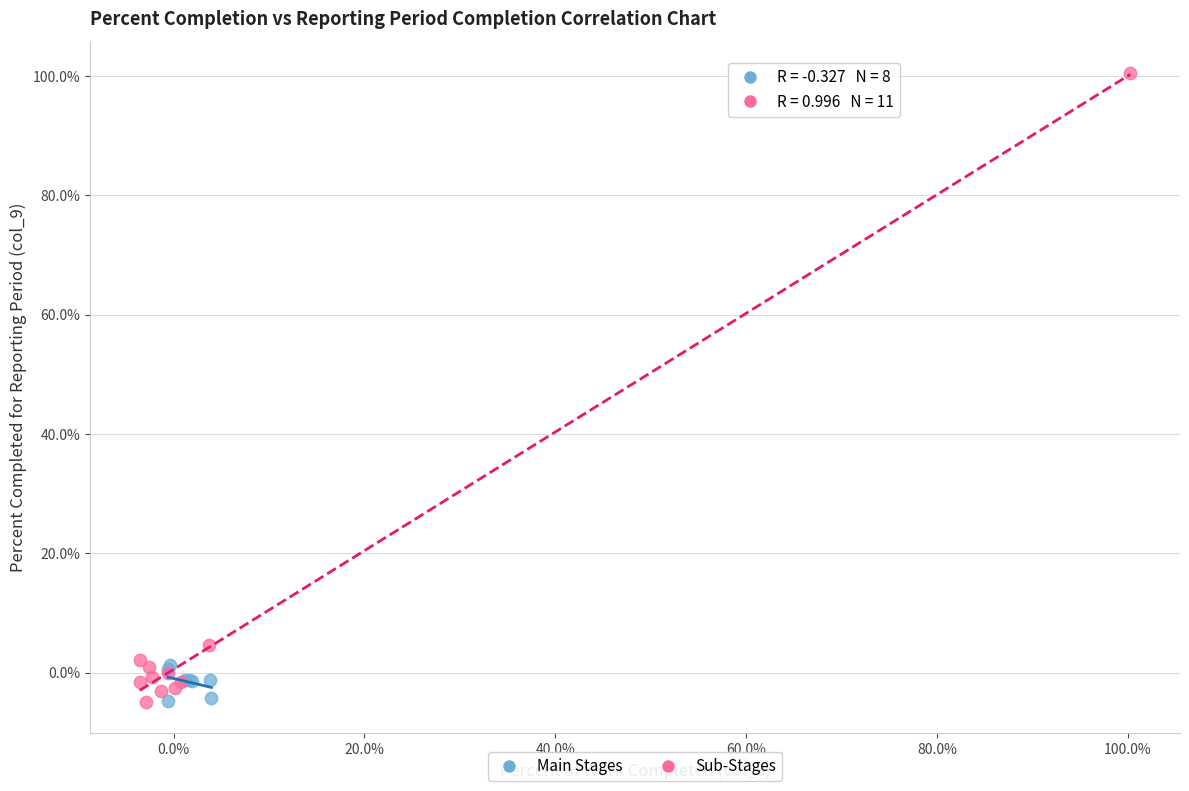

Which series contains the highest Y value?

Sub-Stages